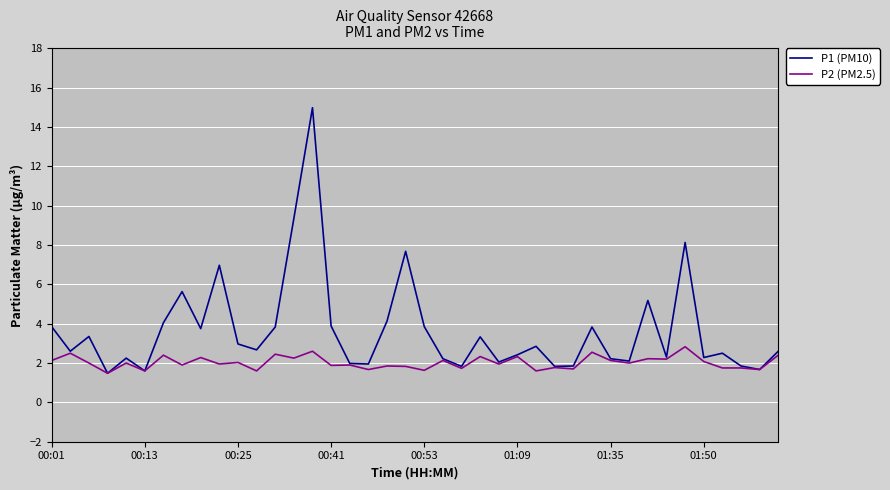

Rank the series by their maximum value, from highest to lowest.

P1 (PM10), P2 (PM2.5)